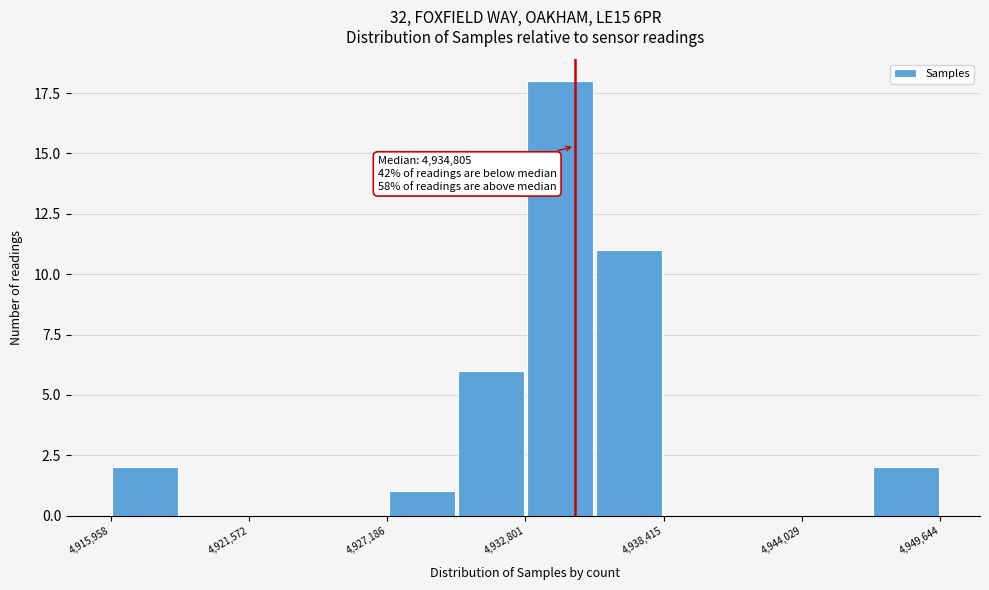

Around what value on the x-axis is the tallest bar? Give the approximate position of its centre, as read against the axis.

4934000